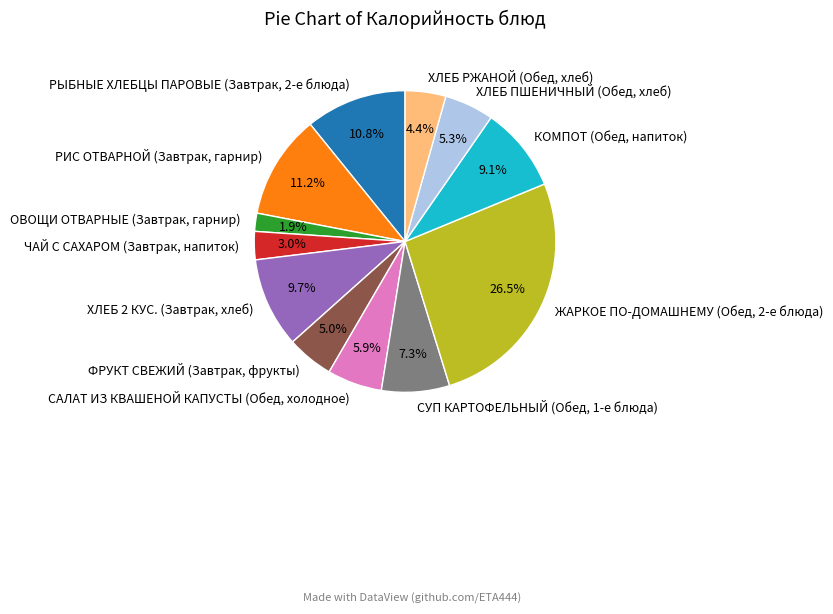

To the nearest percent, what is the difference between the СУП КАРТОФЕЛЬНЫЙ (Обед, 1-е блюда) and ФРУКТ СВЕЖИЙ (Завтрак, фрукты) slice percentages?

2%